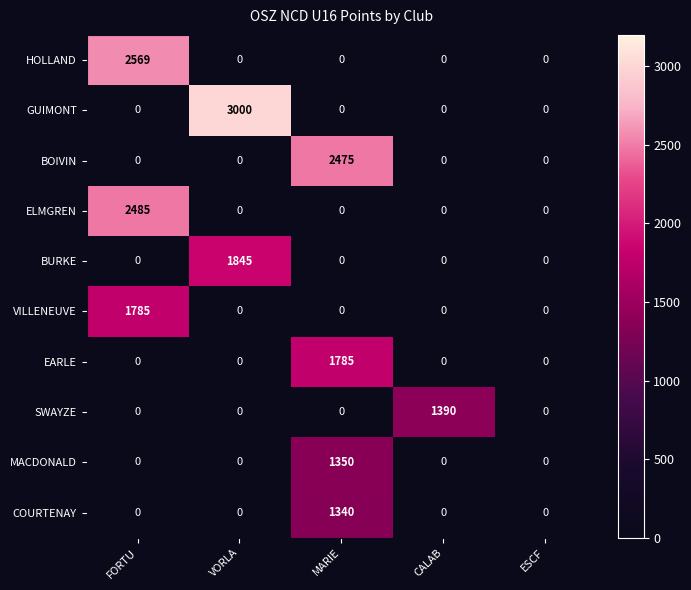

True or false: MACDONALD has a value of -793 at CALAB.

False